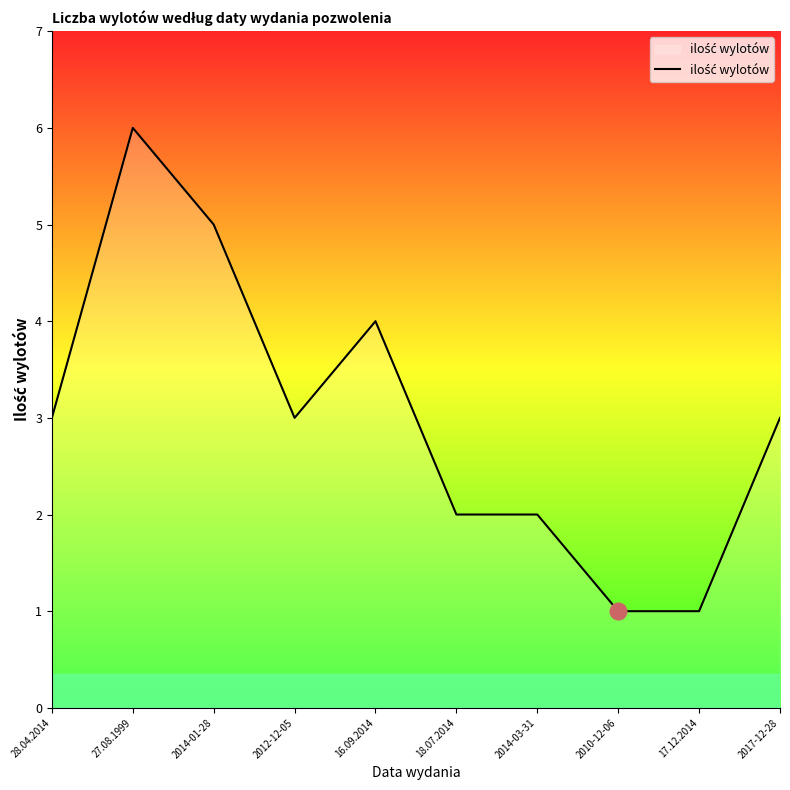

What is the change in value from 2012-12-05 to 2010-12-06?

-2